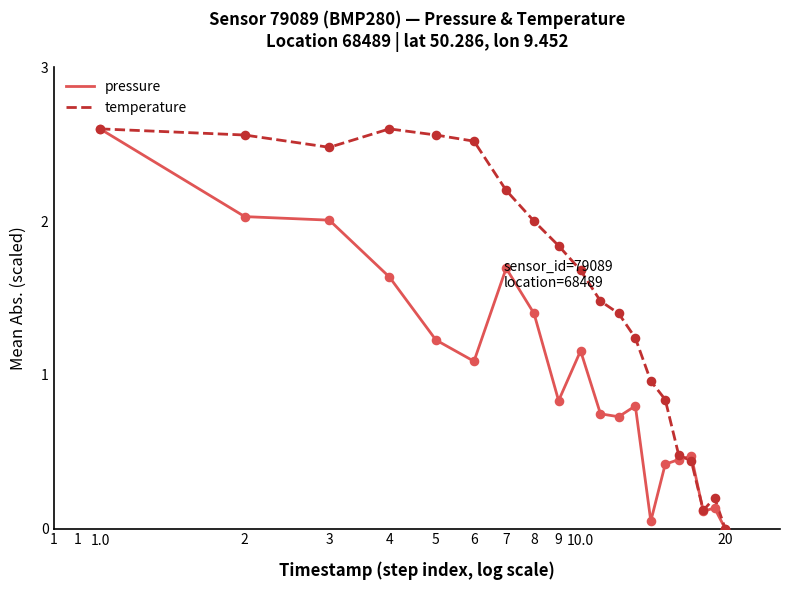

What are all the series names shown in the legend?

pressure, temperature